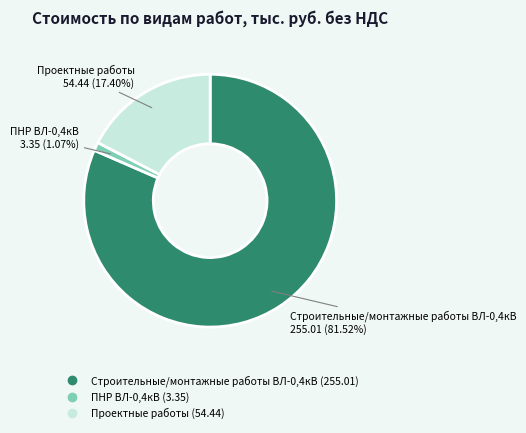

What percentage is the Проектные работы slice, to the nearest percent?

17%